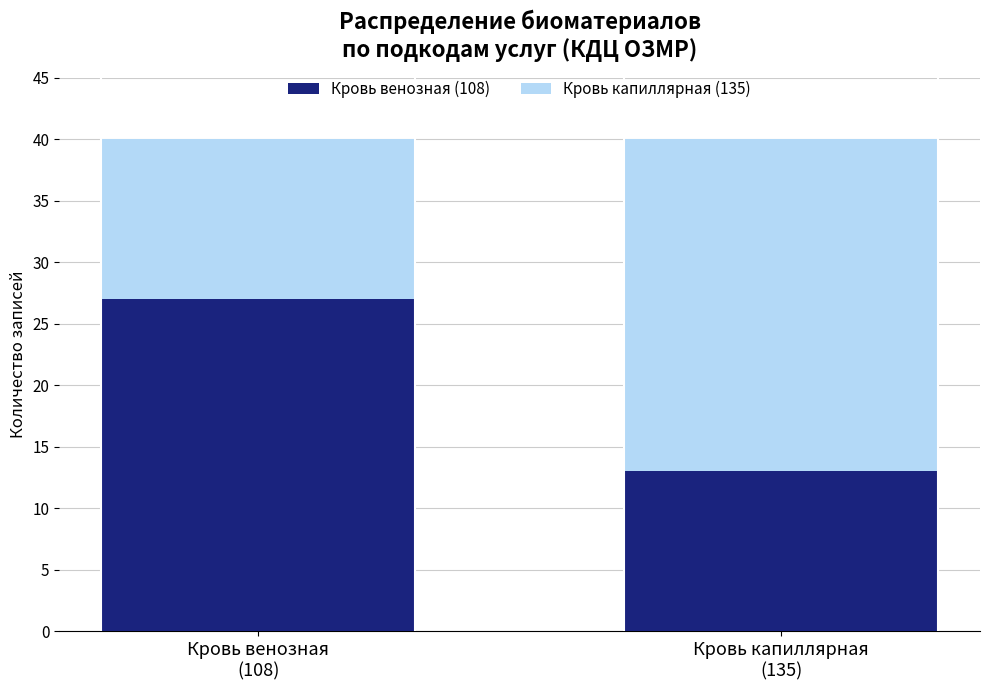

Reading right to left, transcribe the values for Кровь венозная (108).

13	27